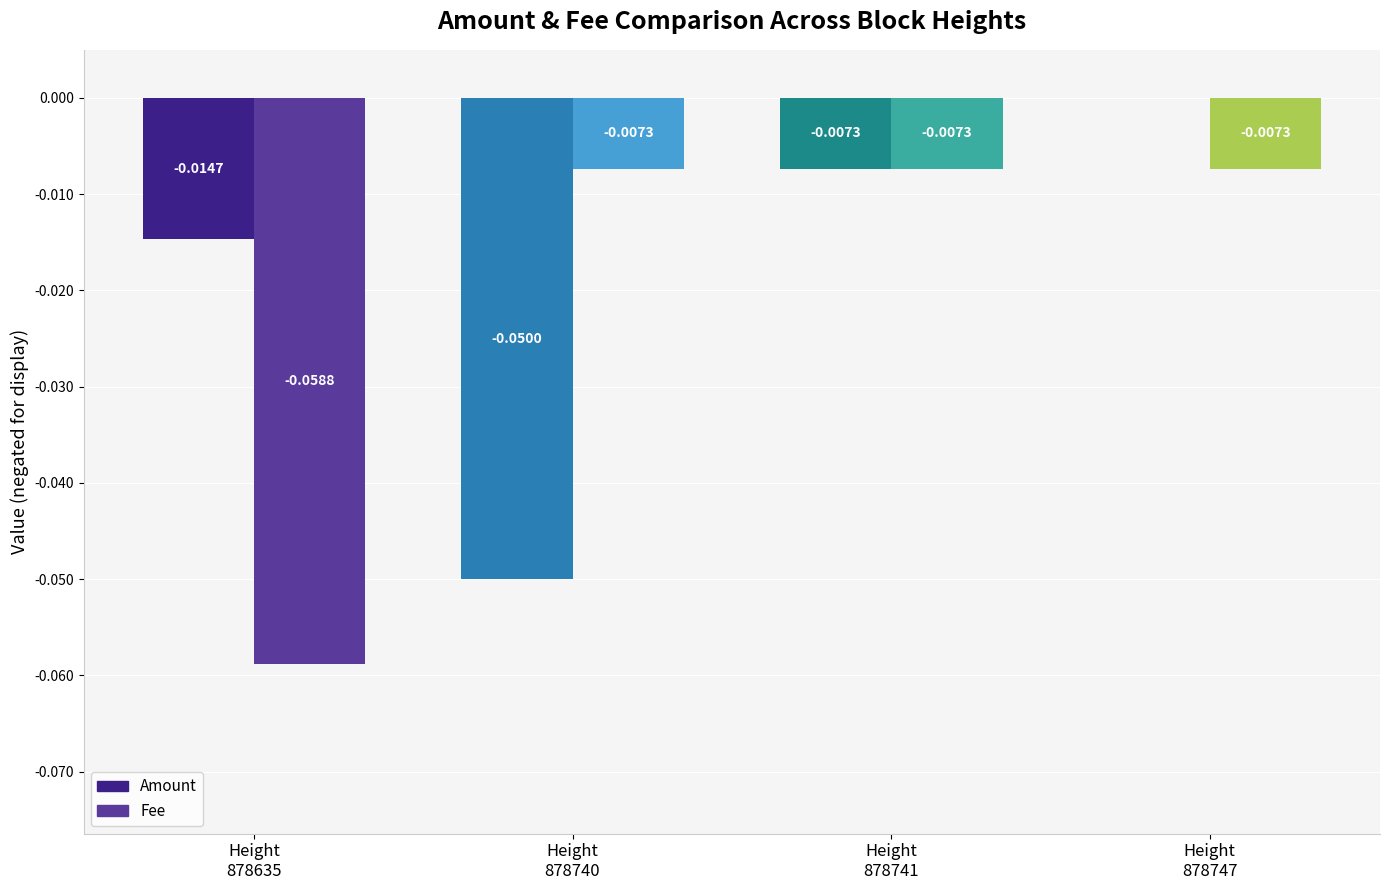

What are all the series names shown in the legend?

Amount, Fee